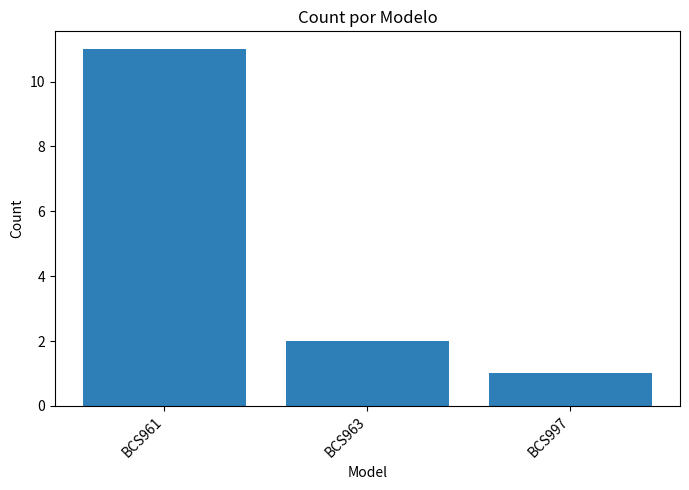

How many bars are there in total?

3